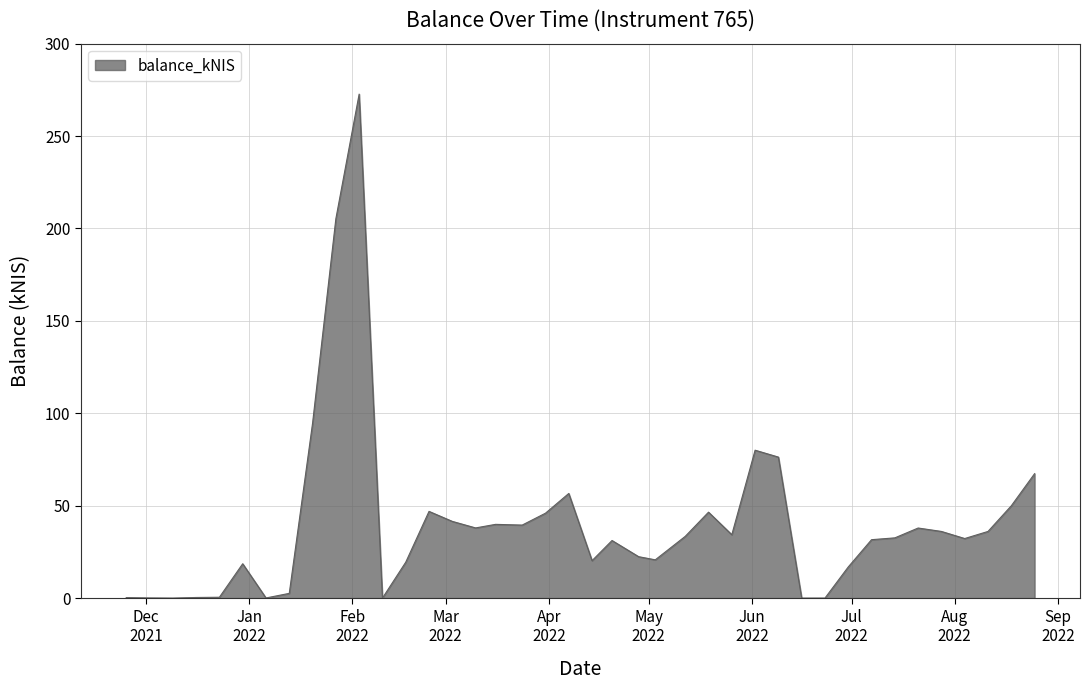

What is the difference between the maximum and minimum values?

272.7